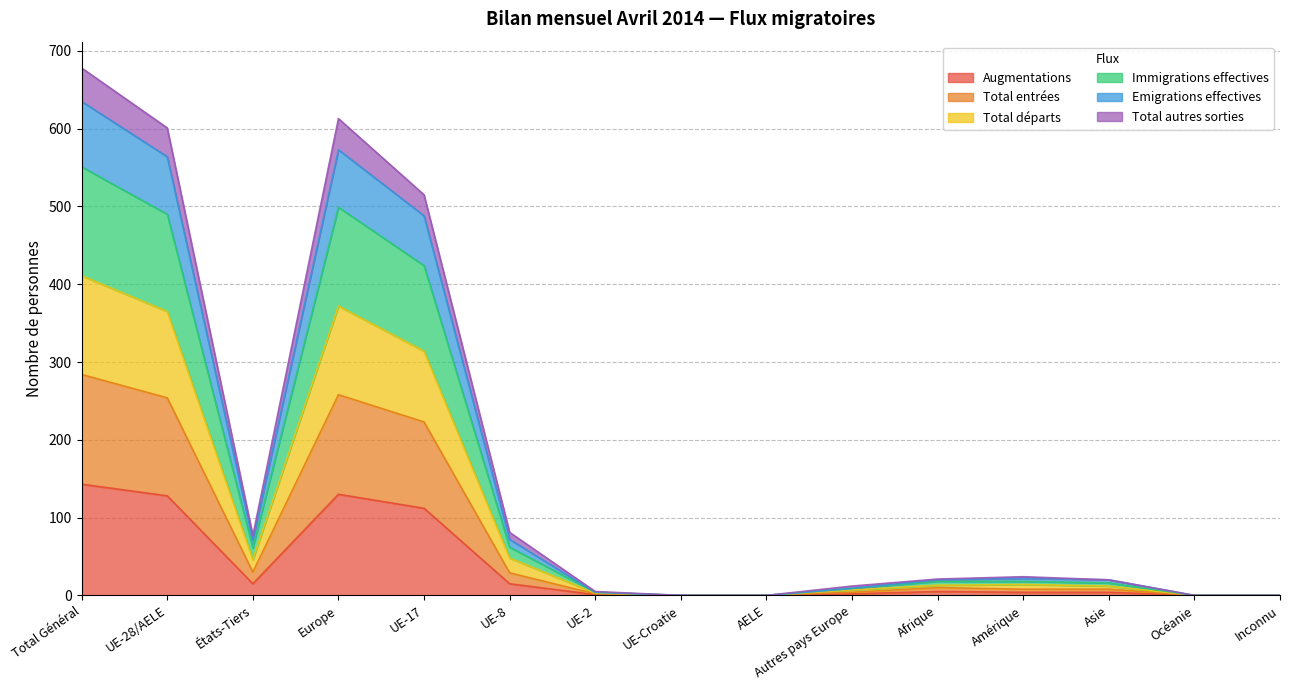

What is the maximum value for Augmentations?

143